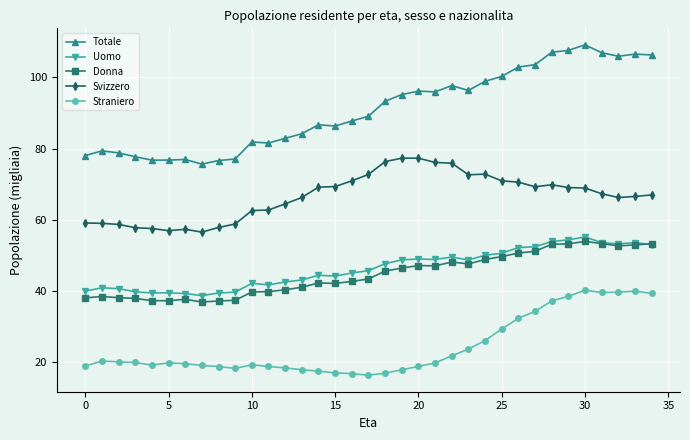

True or false: Svizzero and Totale intersect in this chart.

False